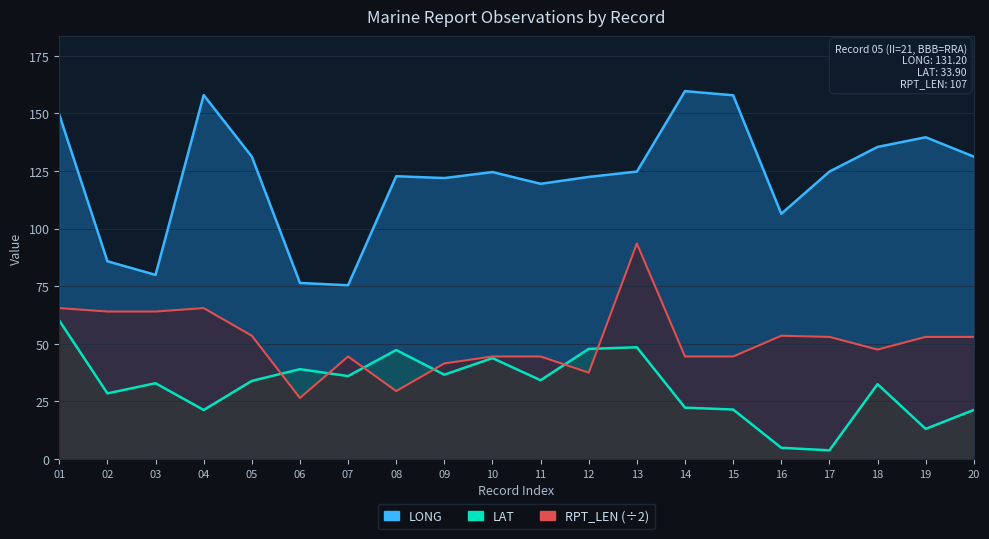

What is the difference between the second highest and second lowest values in the LAT series?

43.6